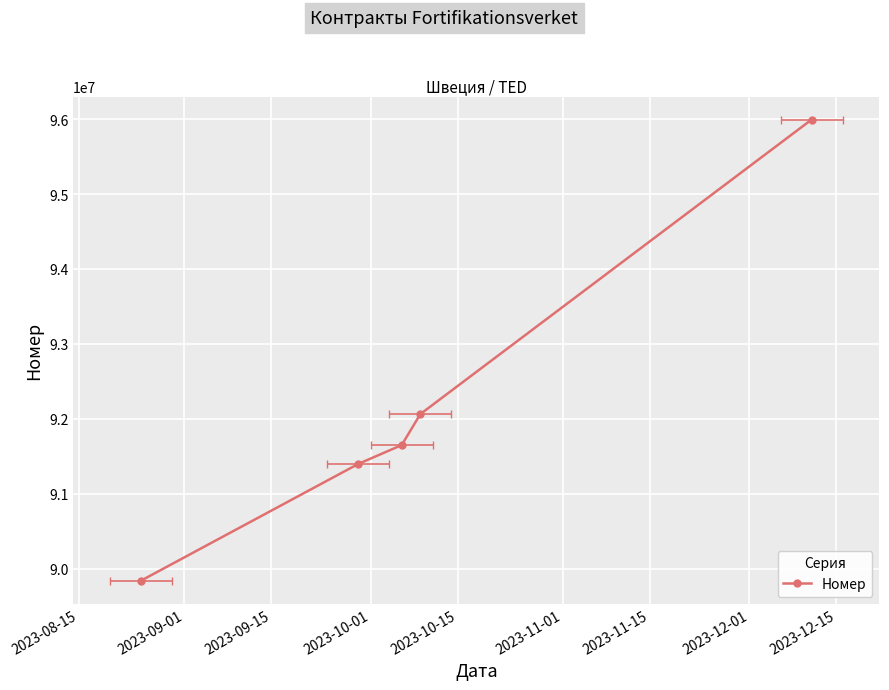

How many lines are shown in the chart?

1